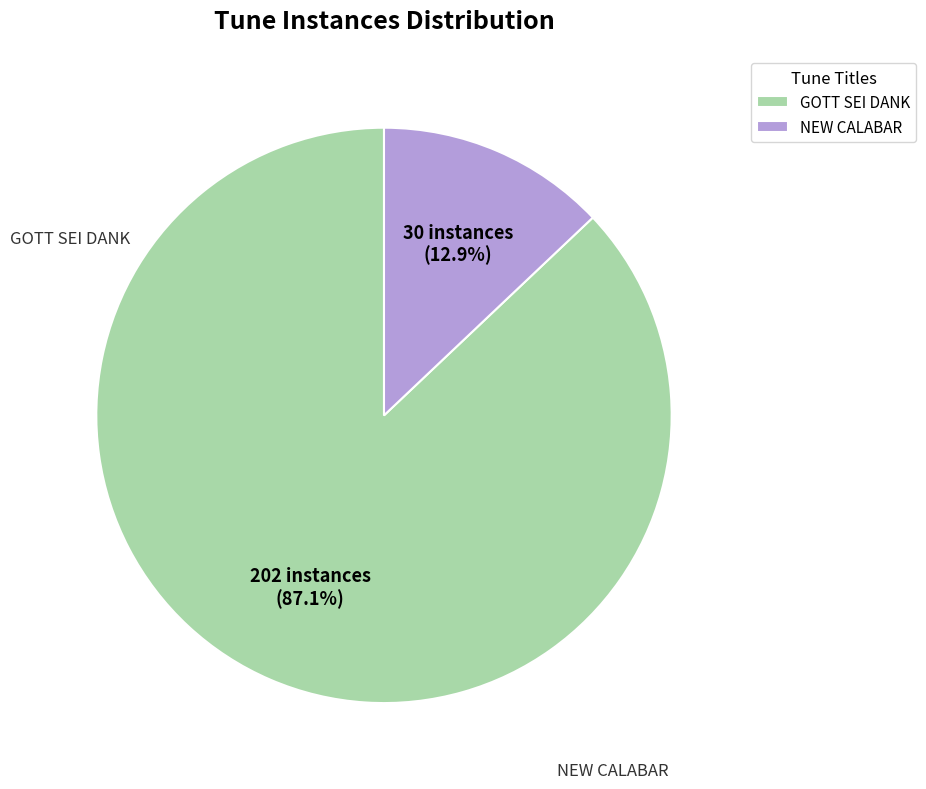

Between NEW CALABAR and GOTT SEI DANK, which is larger?

GOTT SEI DANK